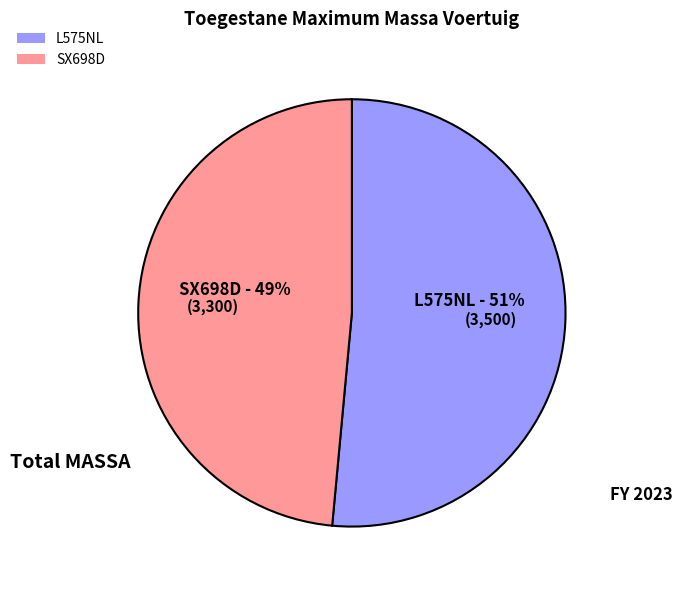

To the nearest percent, what is the average slice percentage?

50%